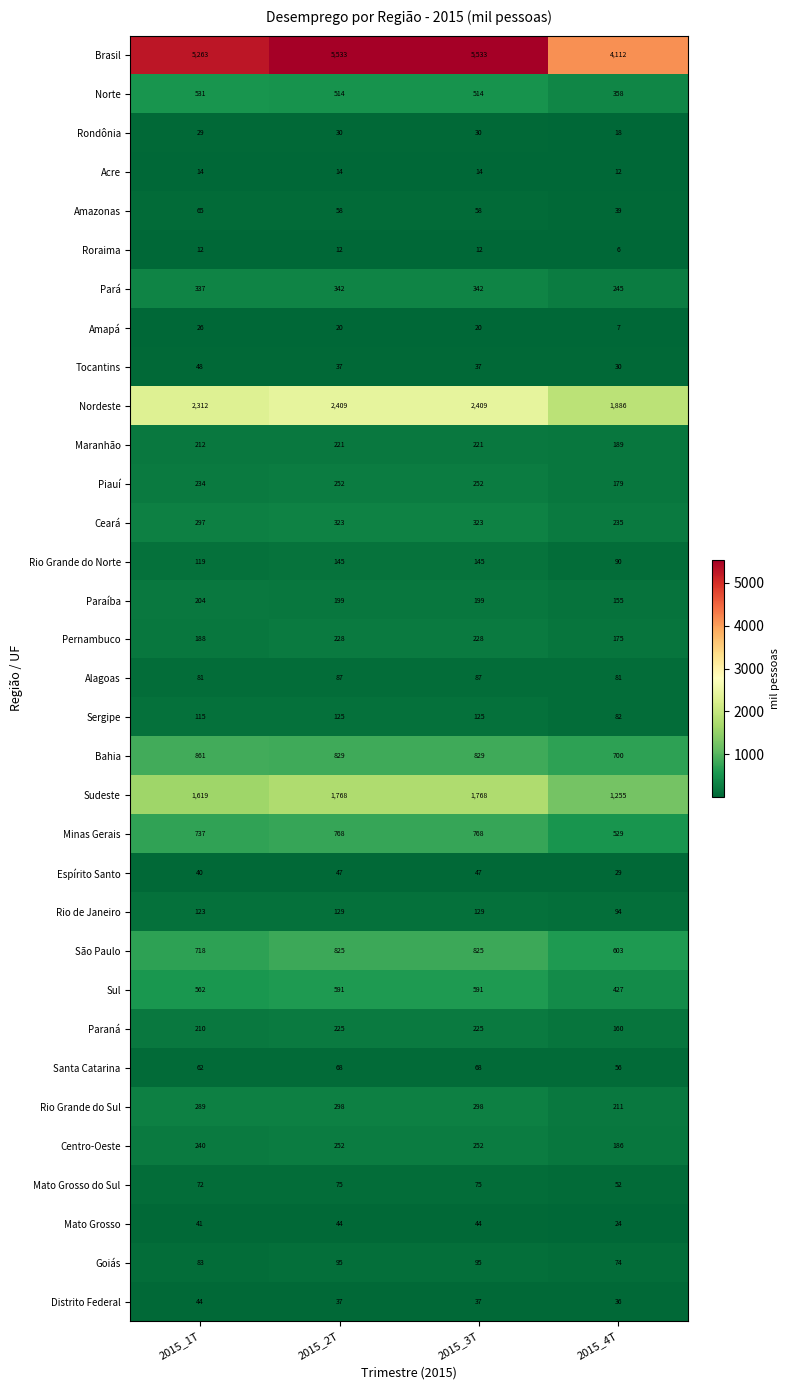

What is the minimum value for Distrito Federal?

36